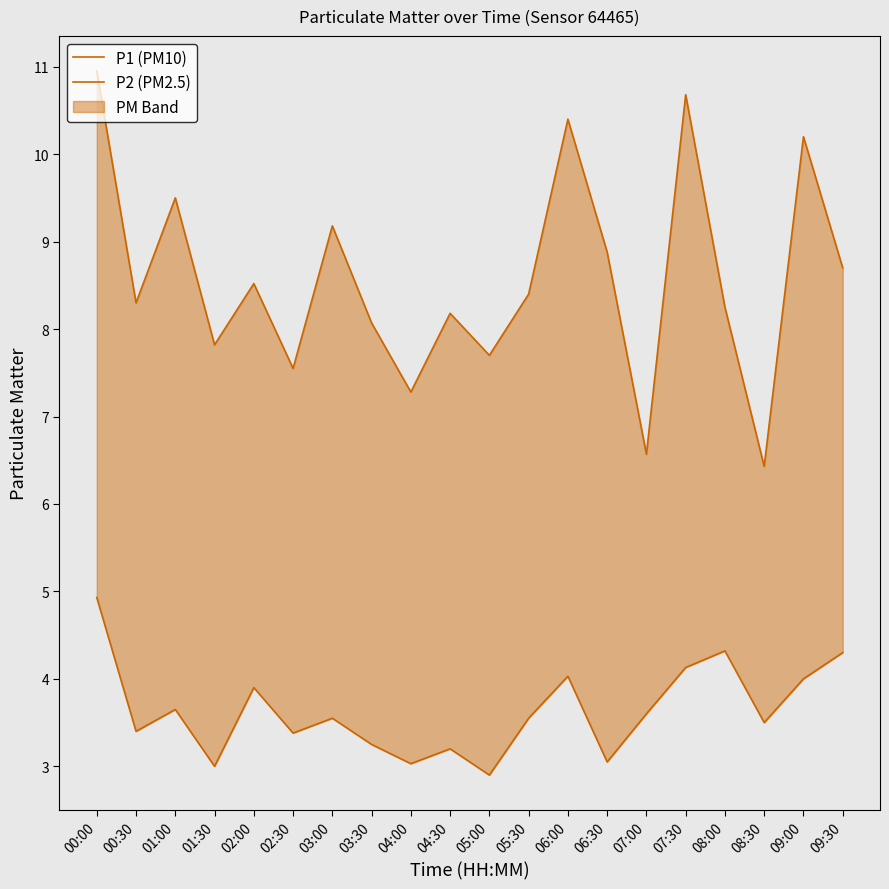

Reading right to left, what are all the values shown in this chart?

P1 (PM10): 09:30=8.7	09:00=10.2	08:30=6.4	08:00=8.2	07:30=10.7	07:00=6.6	06:30=8.9	06:00=10.4	05:30=8.4	05:00=7.7	04:30=8.2	04:00=7.3	03:30=8.1	03:00=9.2	02:30=7.5	02:00=8.5	01:30=7.8	01:00=9.5	00:30=8.3	00:00=10.9
P2 (PM2.5): 09:30=4.3	09:00=4.0	08:30=3.5	08:00=4.3	07:30=4.1	07:00=3.6	06:30=3.0	06:00=4.0	05:30=3.5	05:00=2.9	04:30=3.2	04:00=3.0	03:30=3.2	03:00=3.5	02:30=3.4	02:00=3.9	01:30=3.0	01:00=3.6	00:30=3.4	00:00=4.9